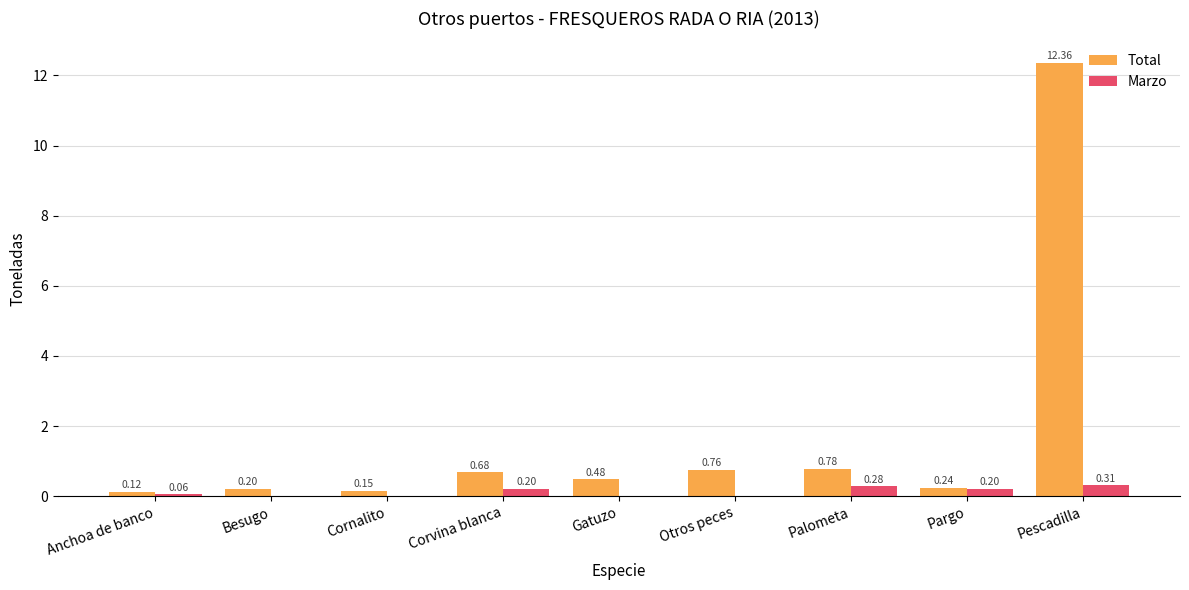

Is the value of Marzo at Gatuzo greater than the value of Total at Pargo?

No